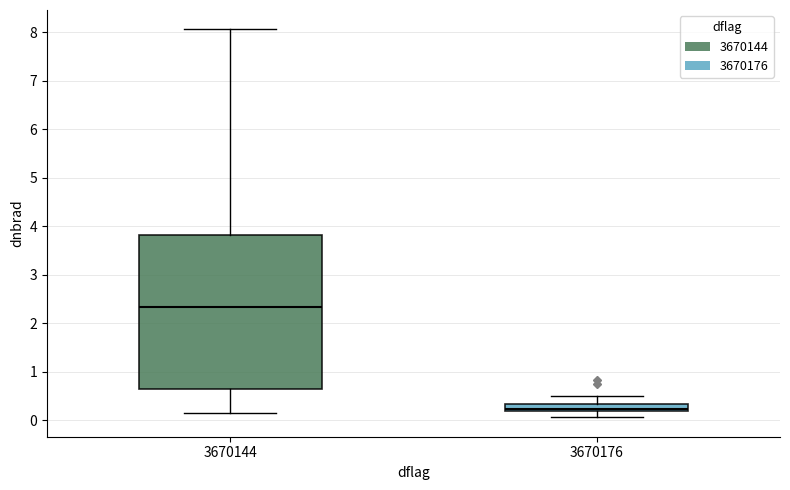

Reading left to right, read every box against the y-axis: the position of its median line, the range the box covers, and the ends of its whiskers. The values are not printed on the chart, so give them approximately, as read against the axis.

3670144: median 2.3, box 0.7 to 3.8, whiskers 0.1 to 8.1
3670176: median 0.2 (just above the box's lower edge), box 0.2 to 0.3, whiskers 0.1 to 0.5